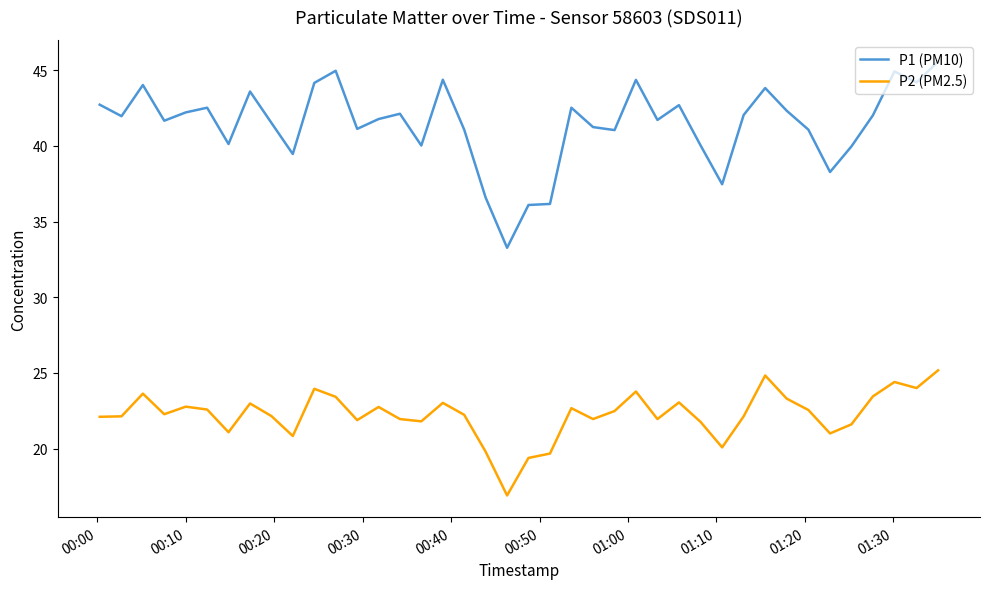

What is the sum of all P1 (PM10) values?

1657.1